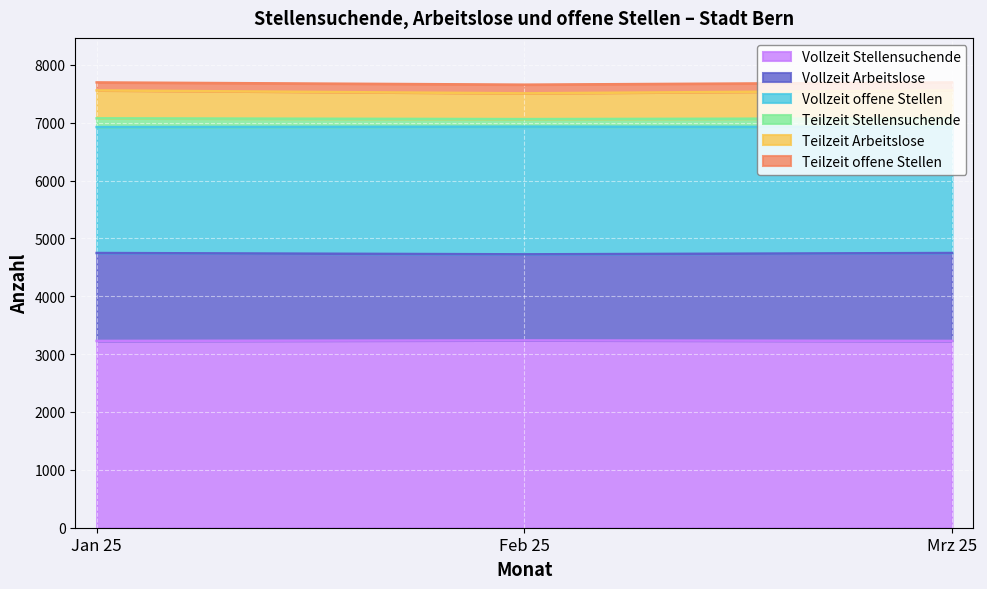

Does the chart display data point markers on the line(s)?

No